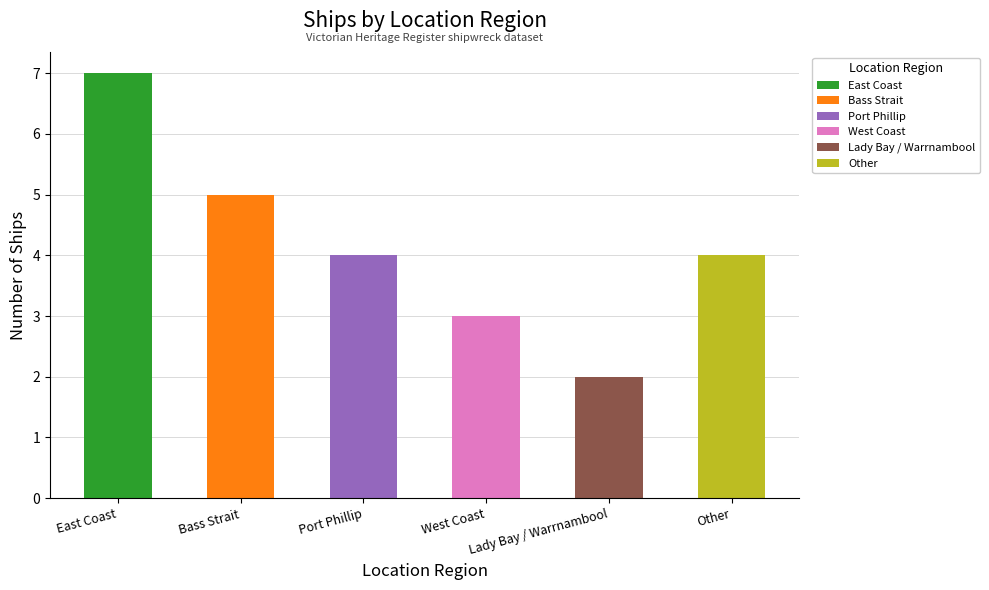

How many data points does each series have?

6